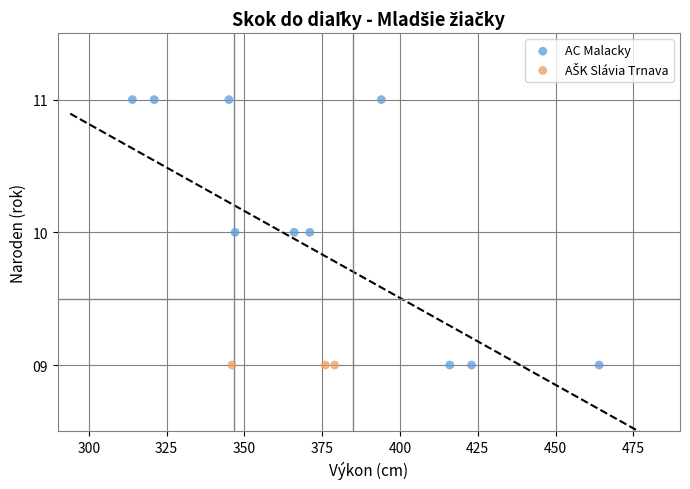

Which series contains the highest Y value?

AC Malacky